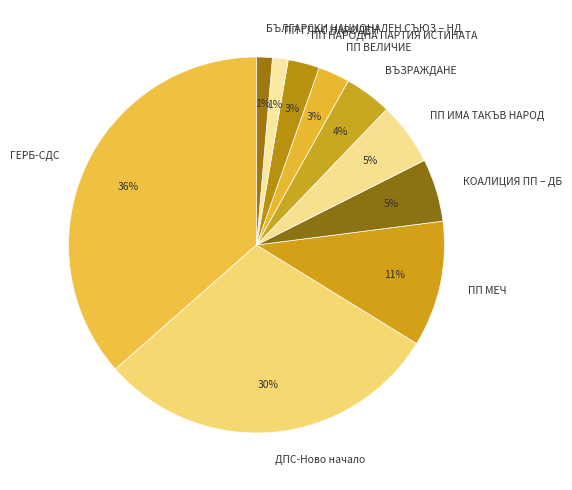

Does ДПС-Ново начало account for over 50% of the chart?

No